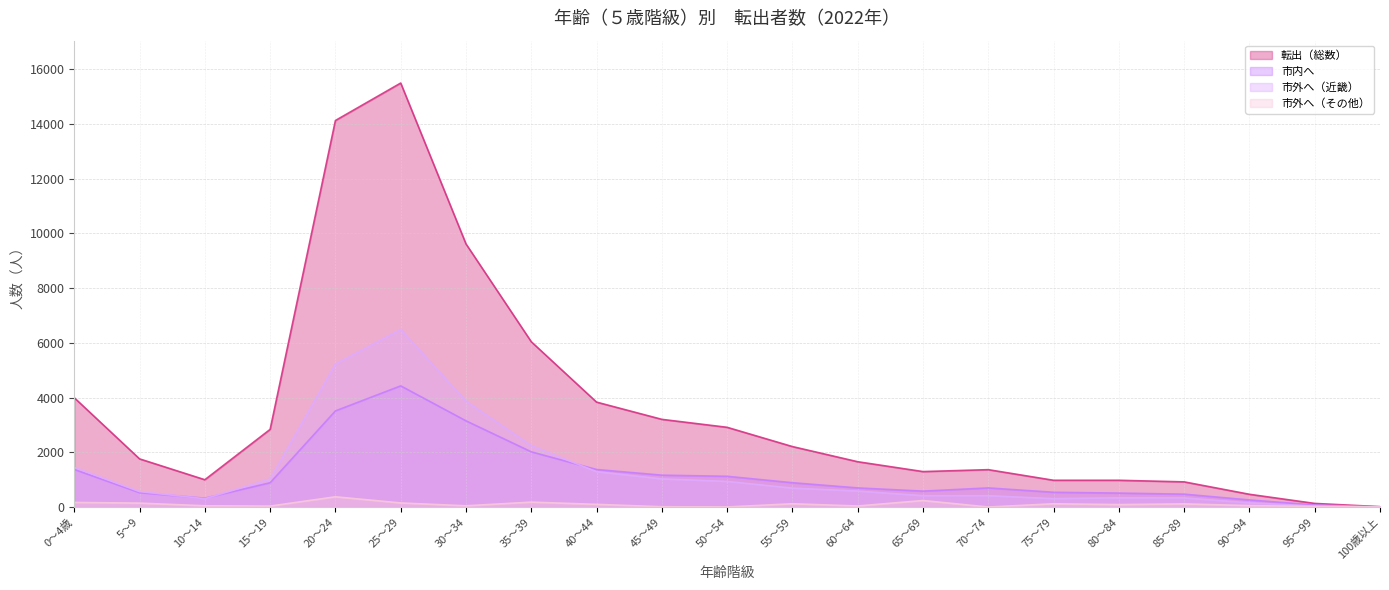

At which label does 市外へ（その他） reach its minimum?

70～74